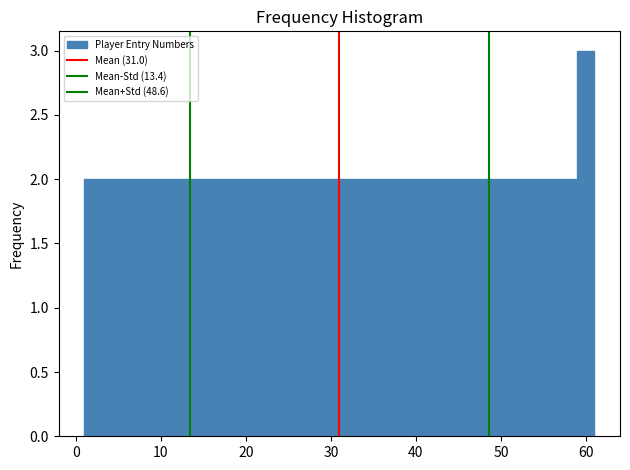

Around what value on the x-axis is the tallest bar? Give the approximate position of its centre, as read against the axis.

60